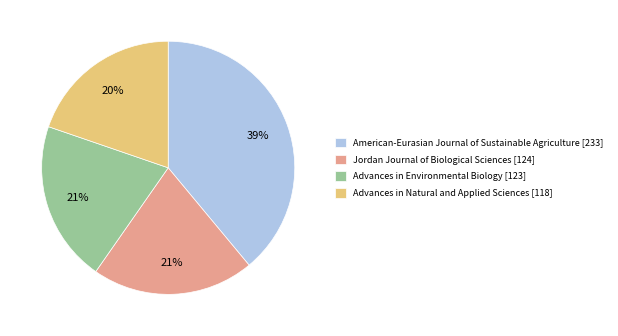

Is Advances in Environmental Biology [123] the majority of the pie?

No